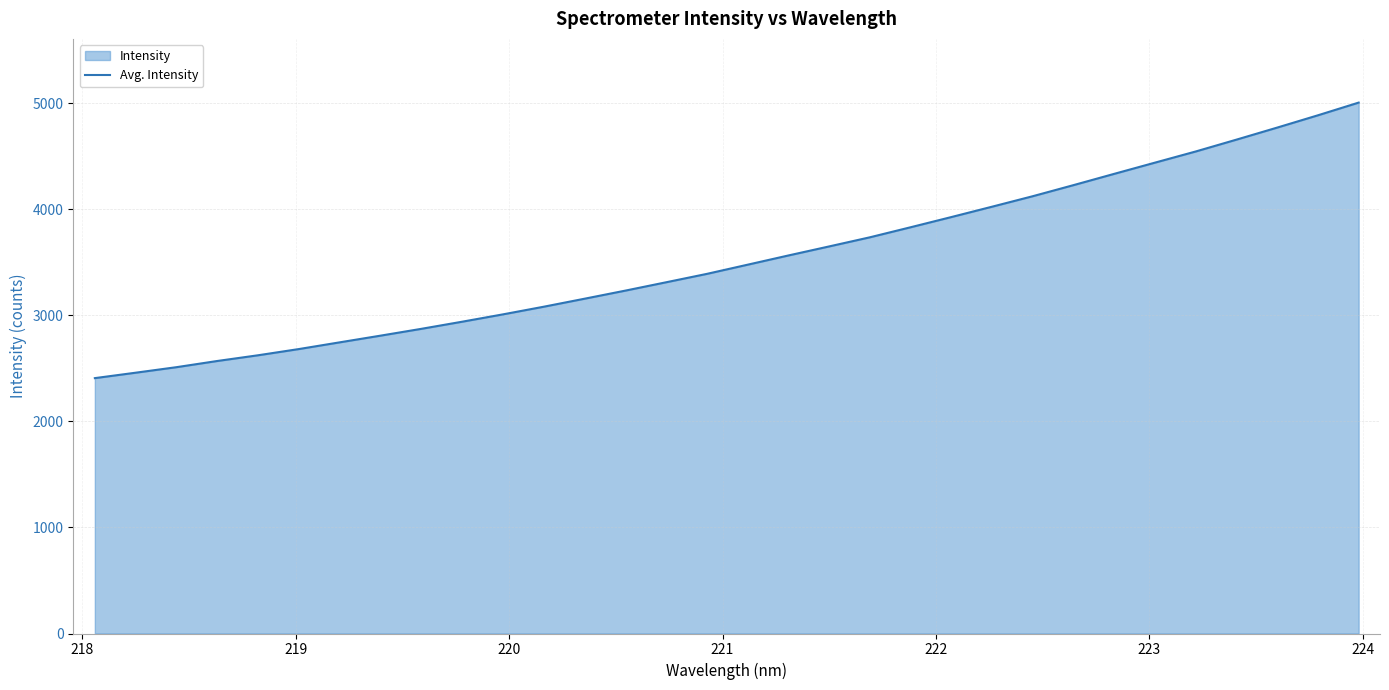

How many distinct data groups are displayed?

1